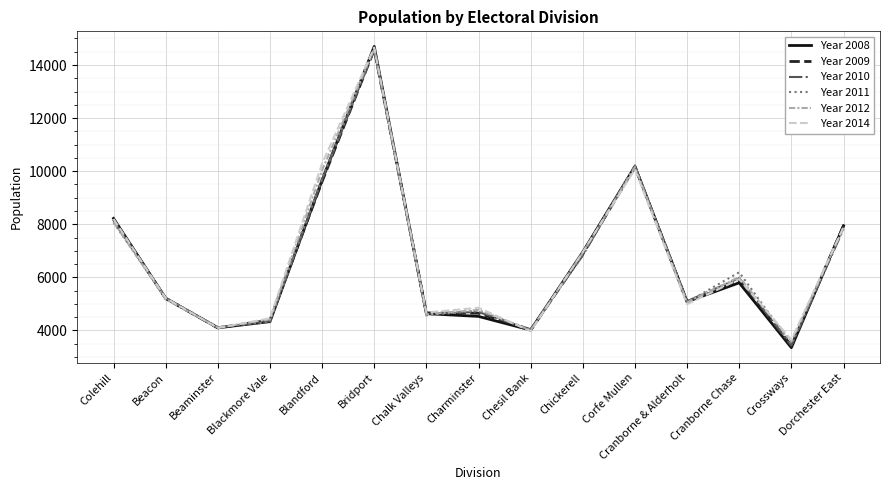

What is the sum of all Year 2014 values?

99868